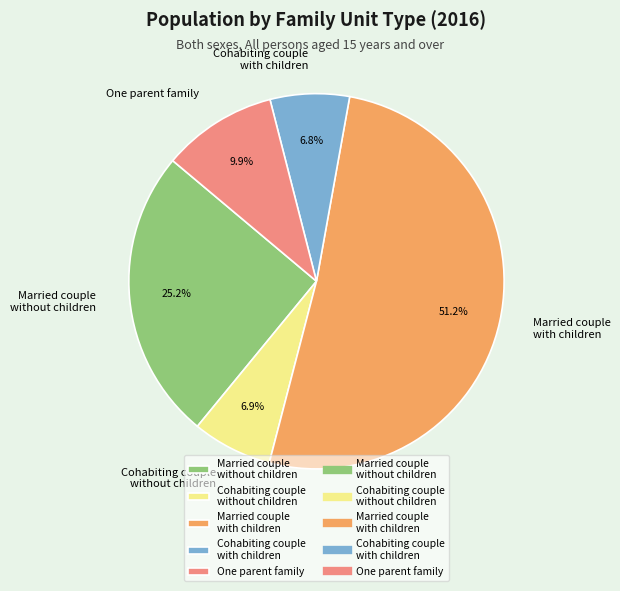

Between One parent family and Cohabiting couple with children, which is larger?

One parent family